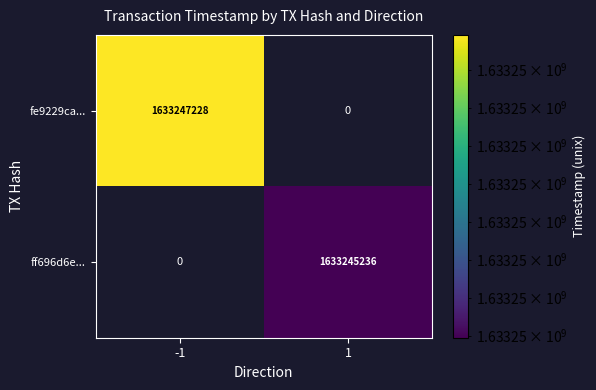

The ff696d6e... series shows 986365802 at 1. True or false?

False